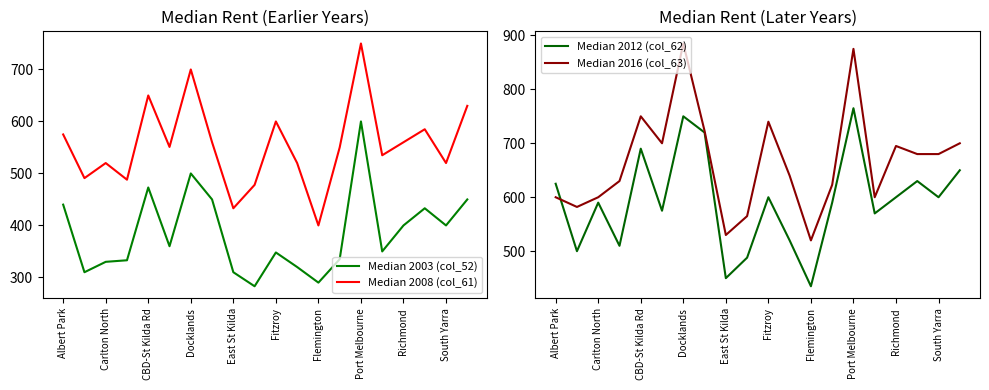

How many lines are shown in the chart?

4